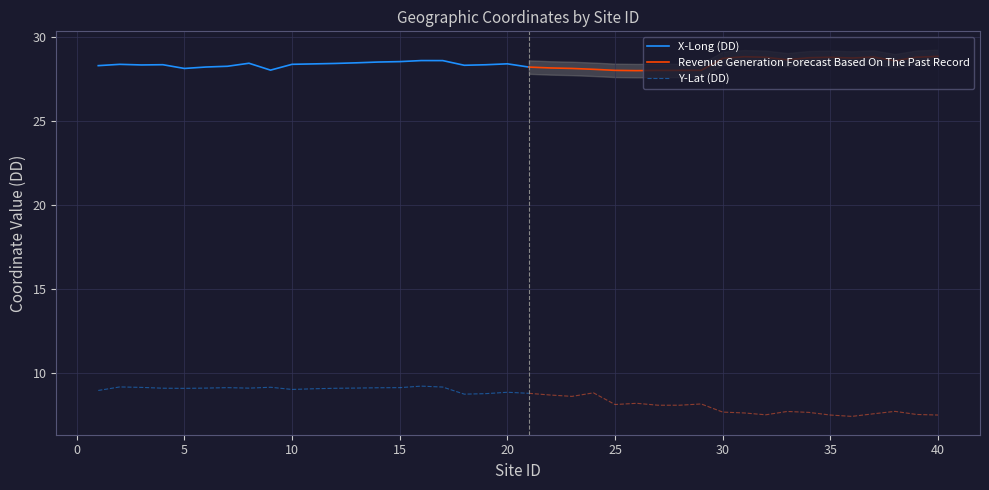

What is the sum of the X-Long (DD) values at 22 and 28?

56.1